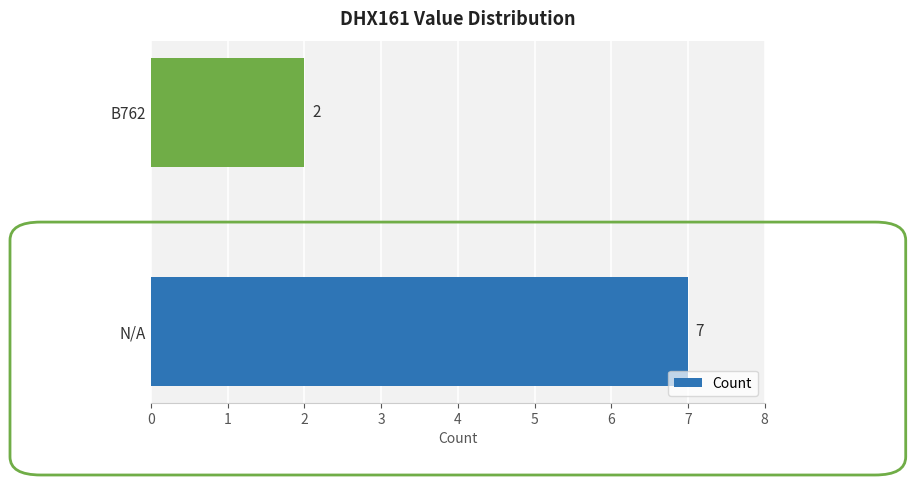

What is the maximum value shown in the chart?

7